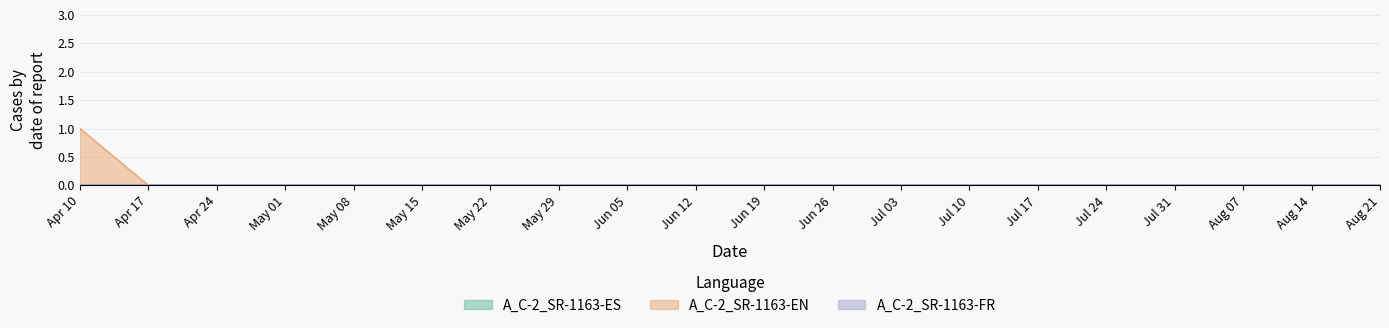

What is the label of the 14th point from the right?

2020-05-22